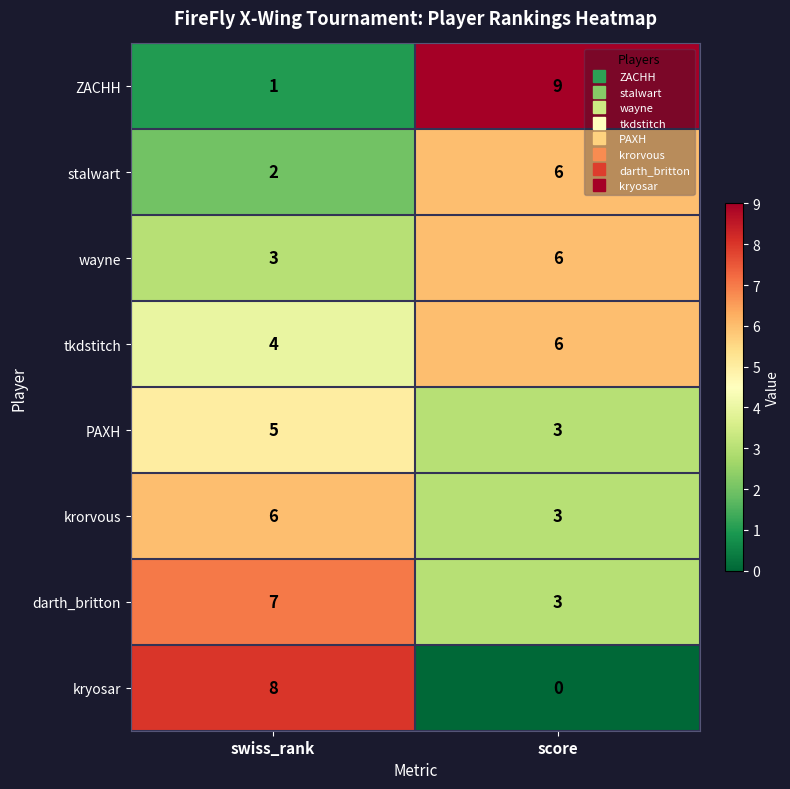

What is the sum of all tkdstitch values?

10